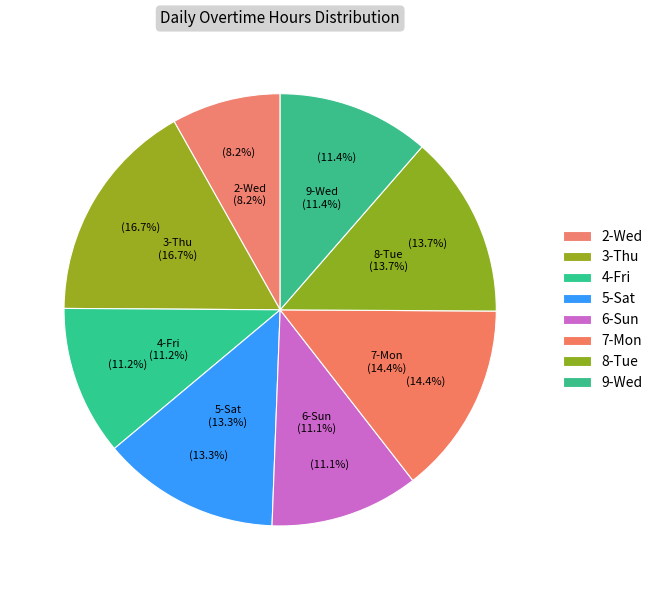

Is there a majority slice in this chart?

No